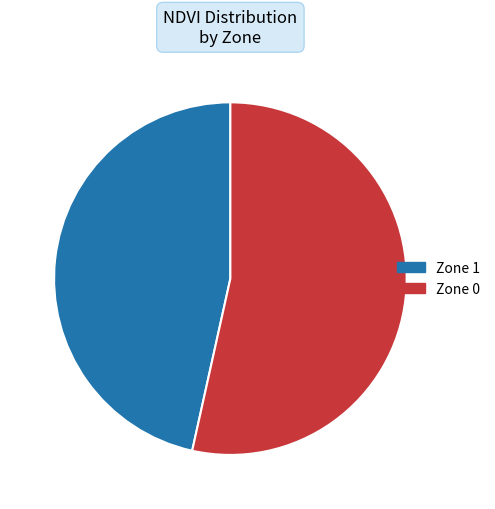

Does Zone 1 represent more than half of the total?

No